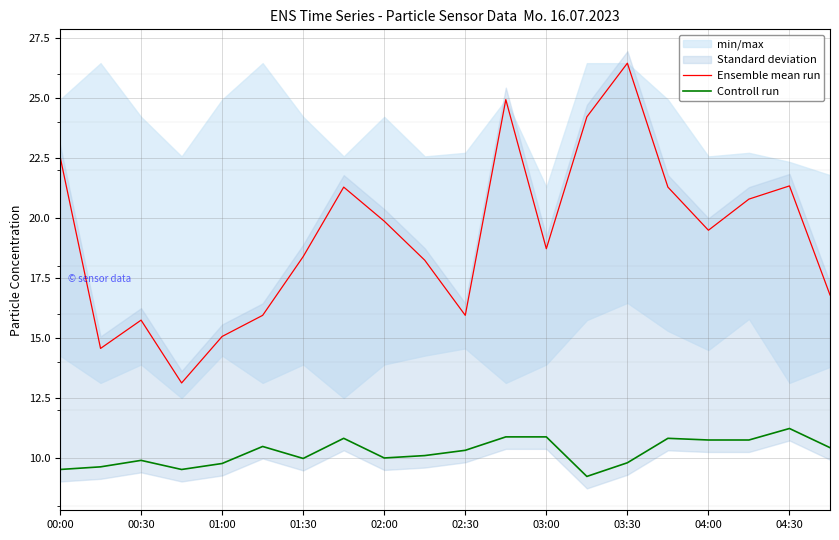

At which label does Ensemble mean run first exceed 19?

00:00